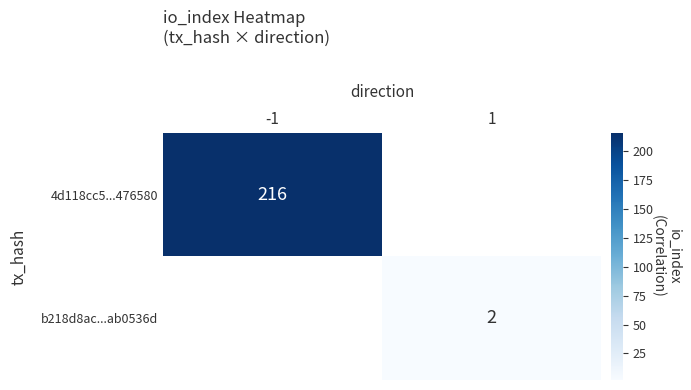

At how many categories does at least one series exceed 50?

1